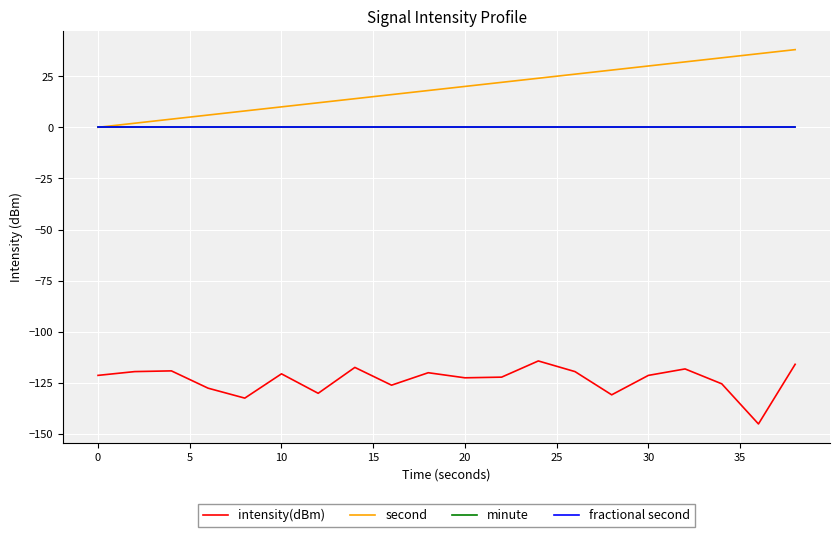

Does the chart display data point markers on the line(s)?

No